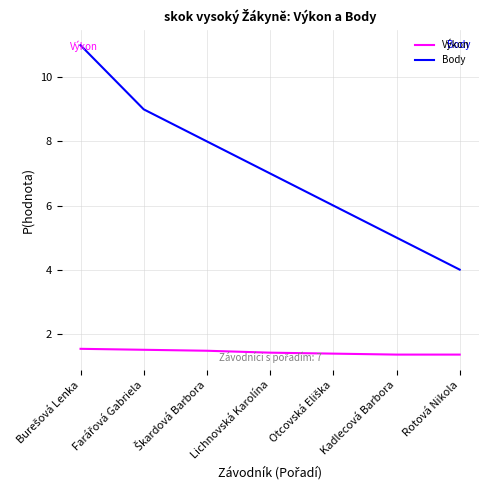

List the series in order of their peak value, lowest first.

Výkon, Body